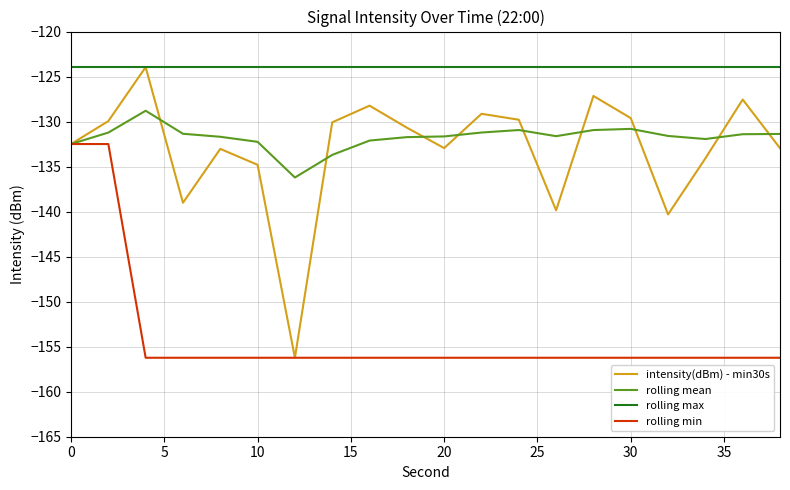

Count the number of data series in this chart.

4